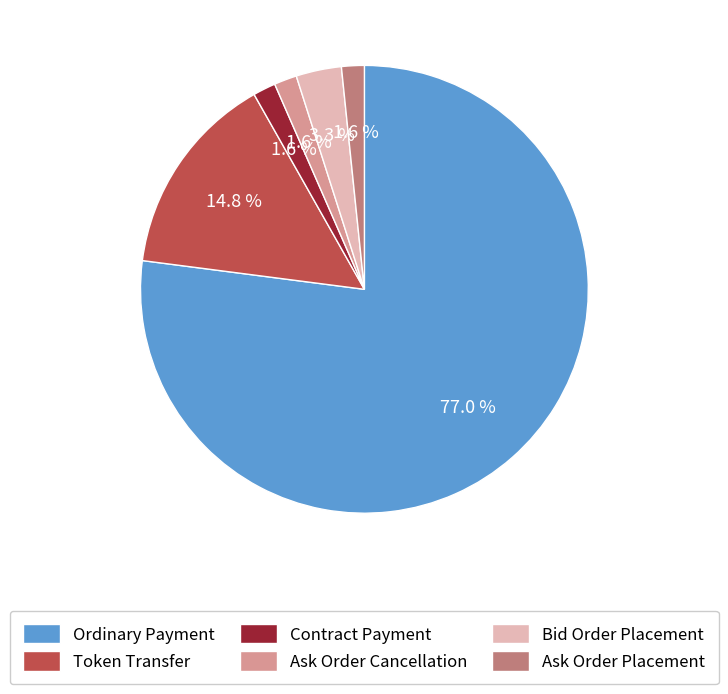

Between Bid Order Placement and Token Transfer, which is larger?

Token Transfer